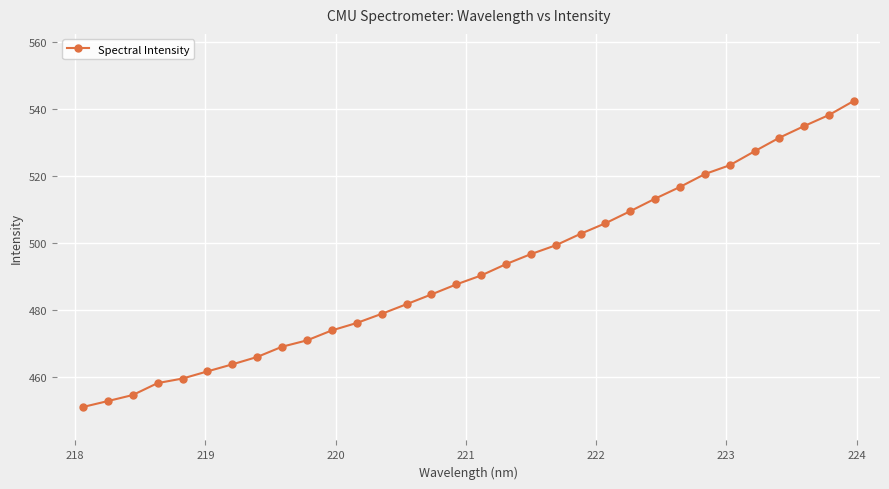

How many lines are shown in the chart?

1